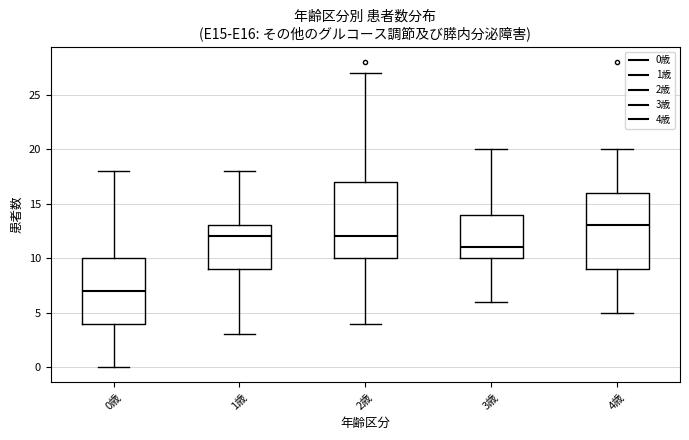

Where does the upper whisker of the box for 1歳 end on the y-axis? The values are not printed on the chart, so give them approximately, as read against the axis.

18